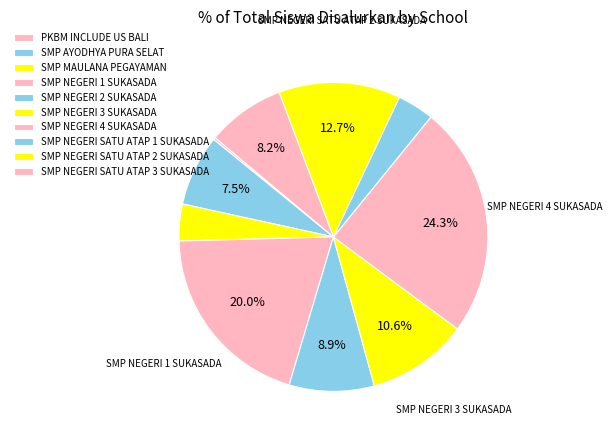

Is it true that SMP AYODHYA PURA SELAT is 1% of the pie?

False